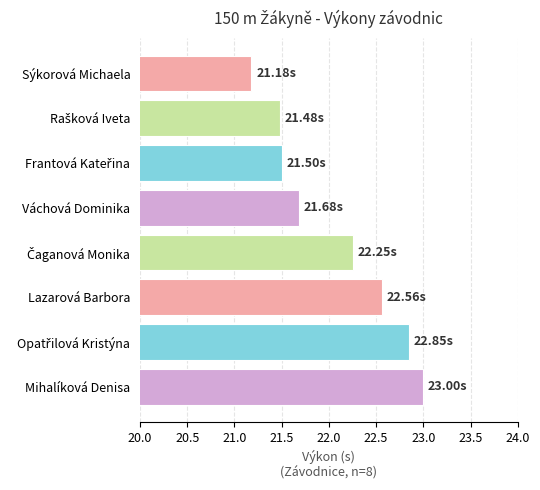

What is the difference between the maximum and minimum values?

1.8